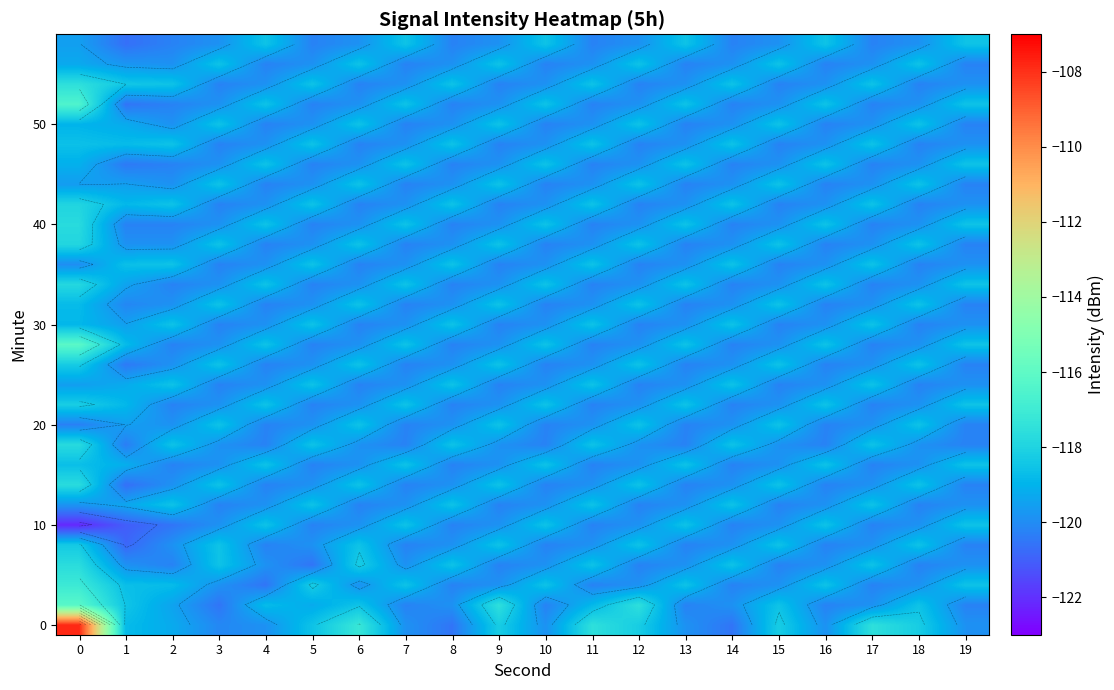

Which has a higher value, 13 or 16?

13